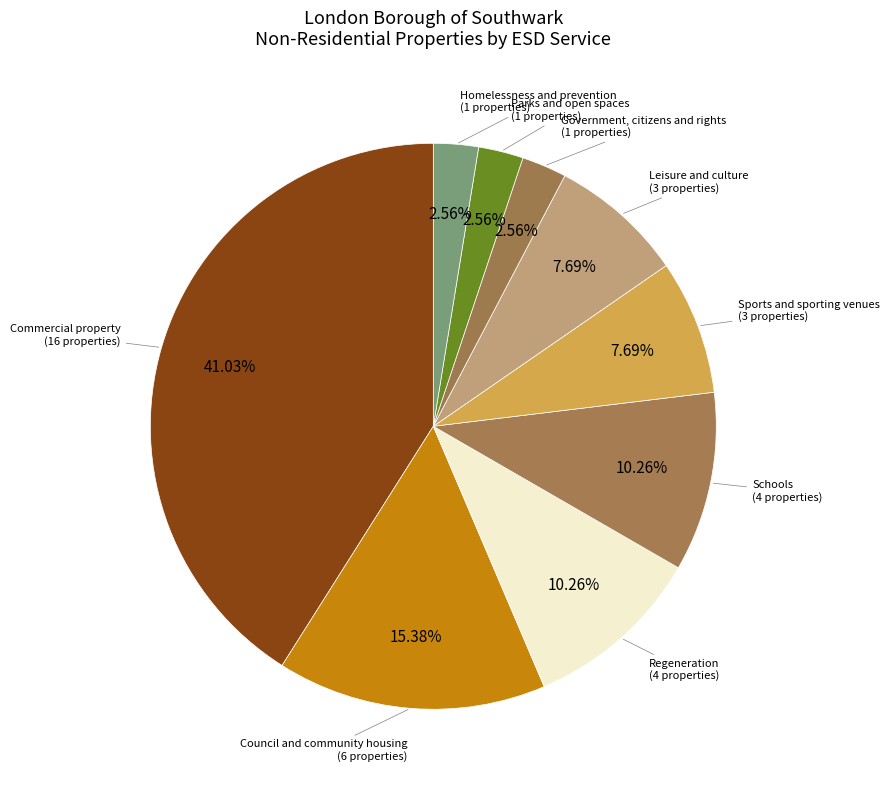

Does Schools account for over 50% of the chart?

No